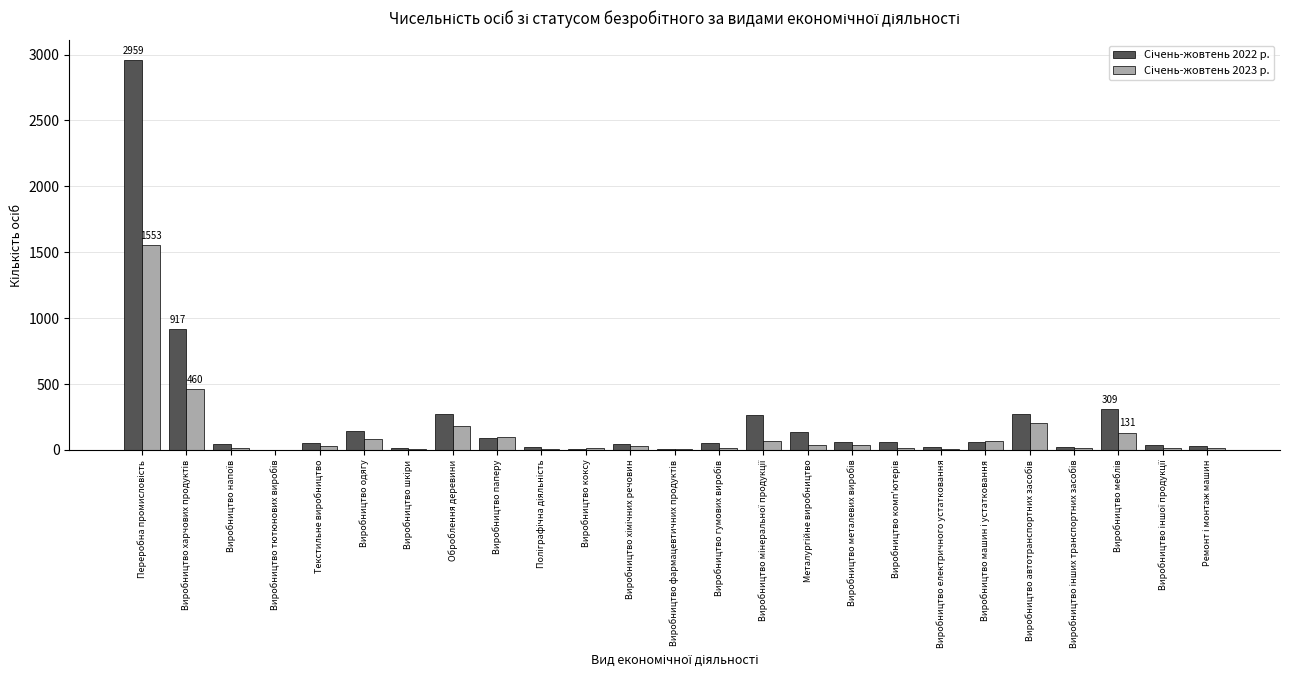

Are the bars horizontal?

No